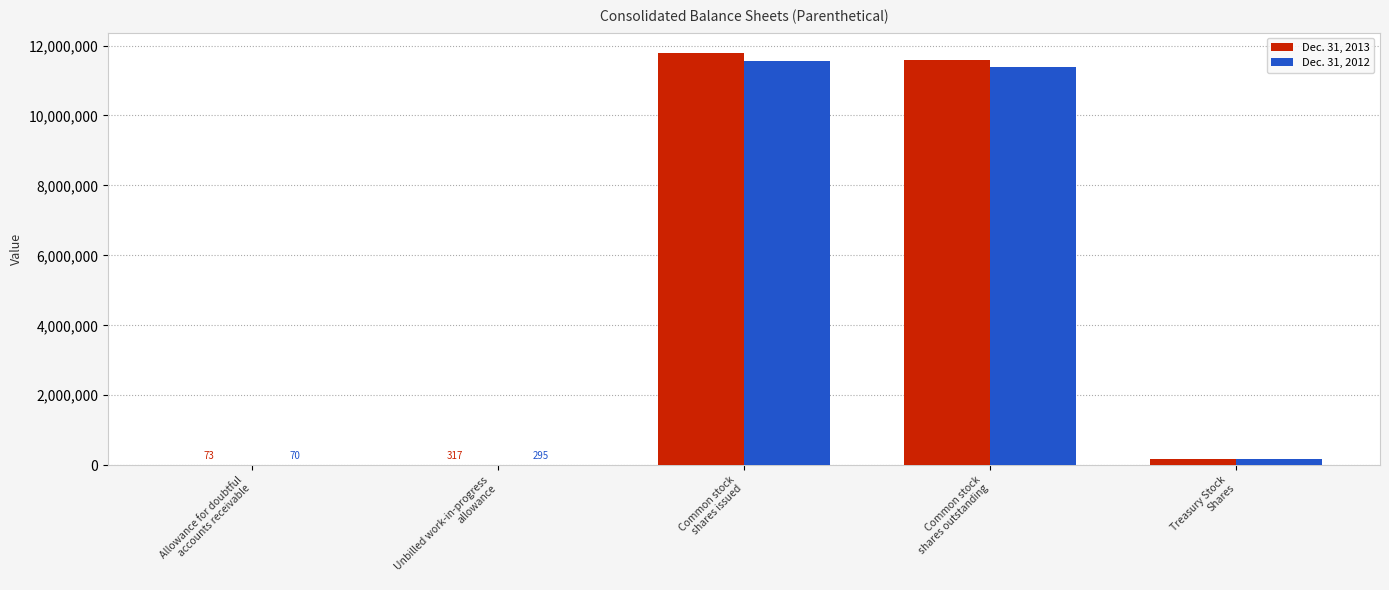

What is the average value of the Dec. 31, 2012 series?

4626517